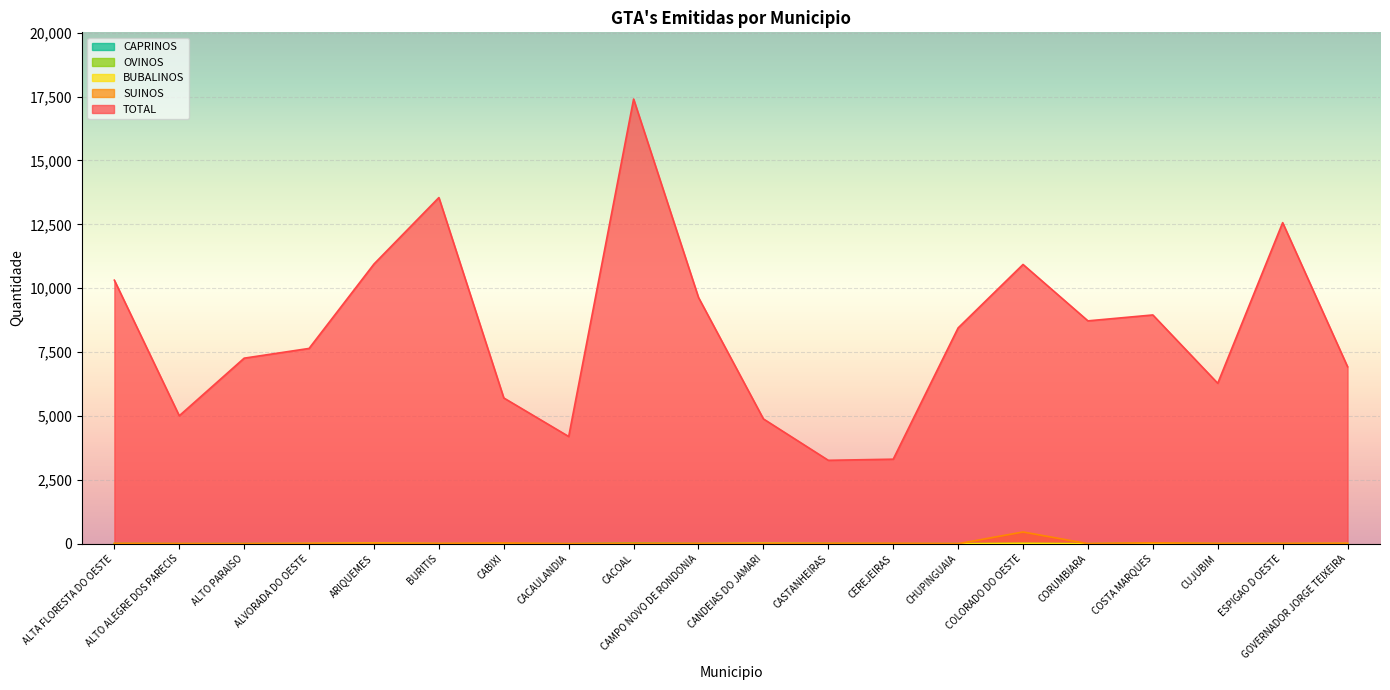

How many lines are shown in the chart?

5